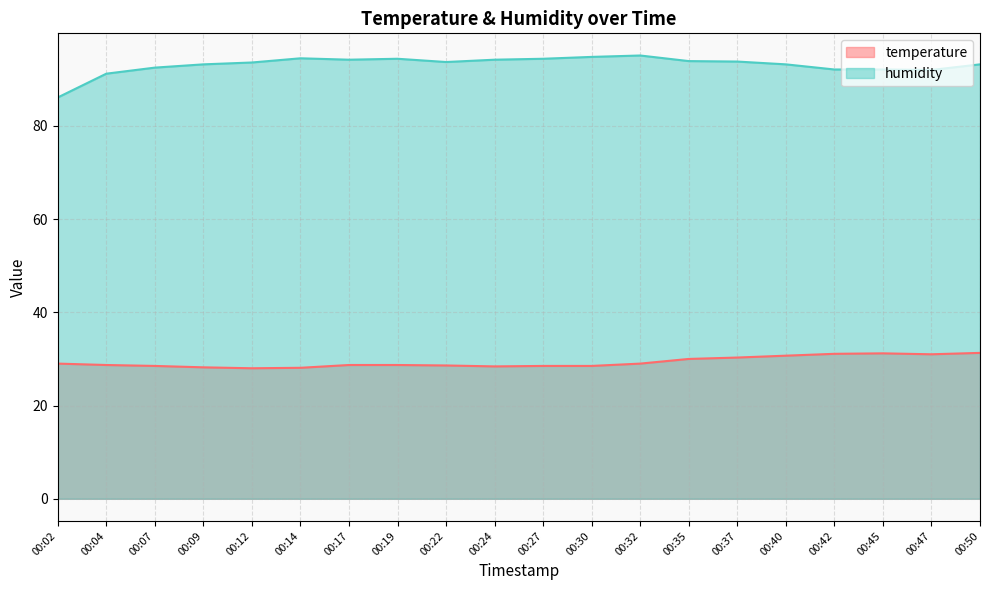

How many values in the humidity series exceed 93?

14